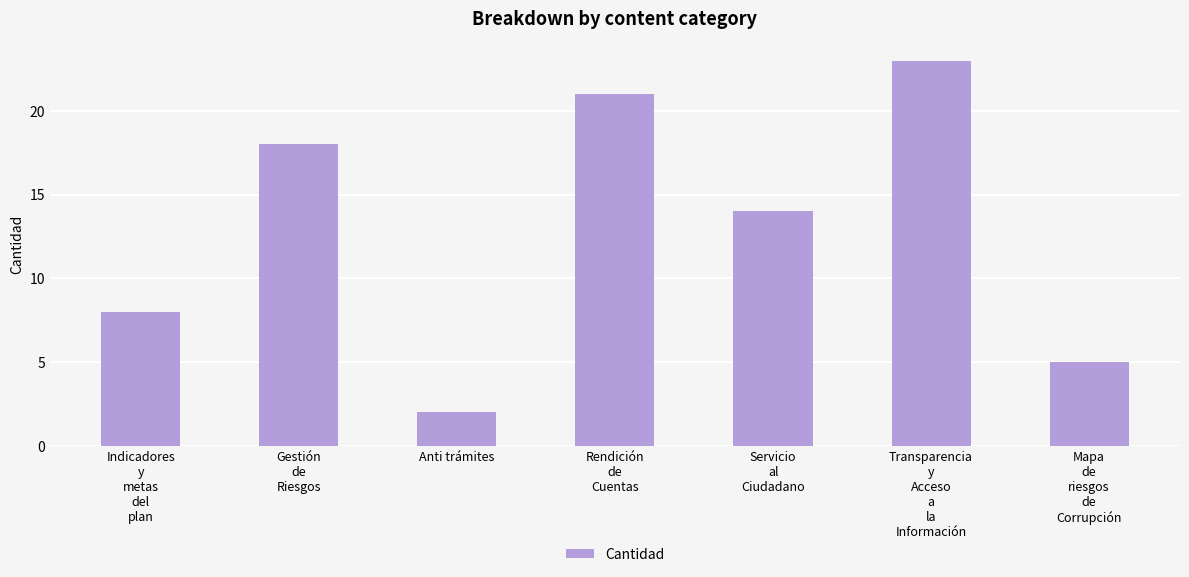

What is the sum of the values at Gestión
de
Riesgos and Servicio
al
Ciudadano?

32